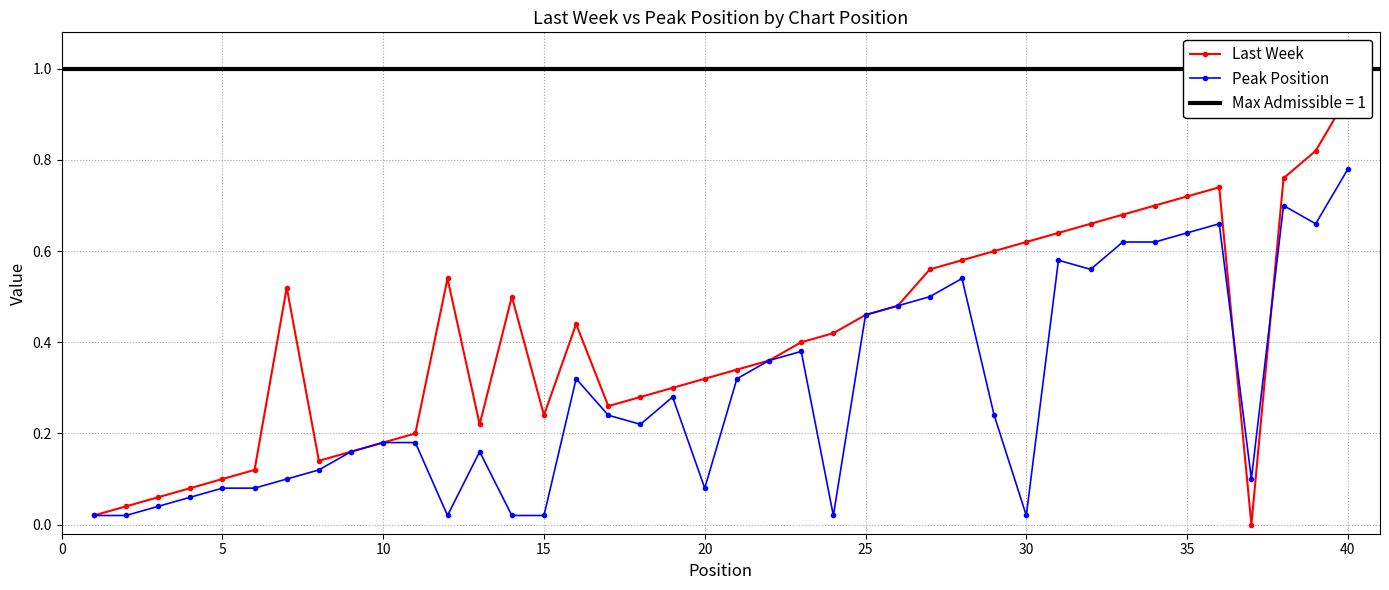

Which category has the highest value in the Peak Position series?

40